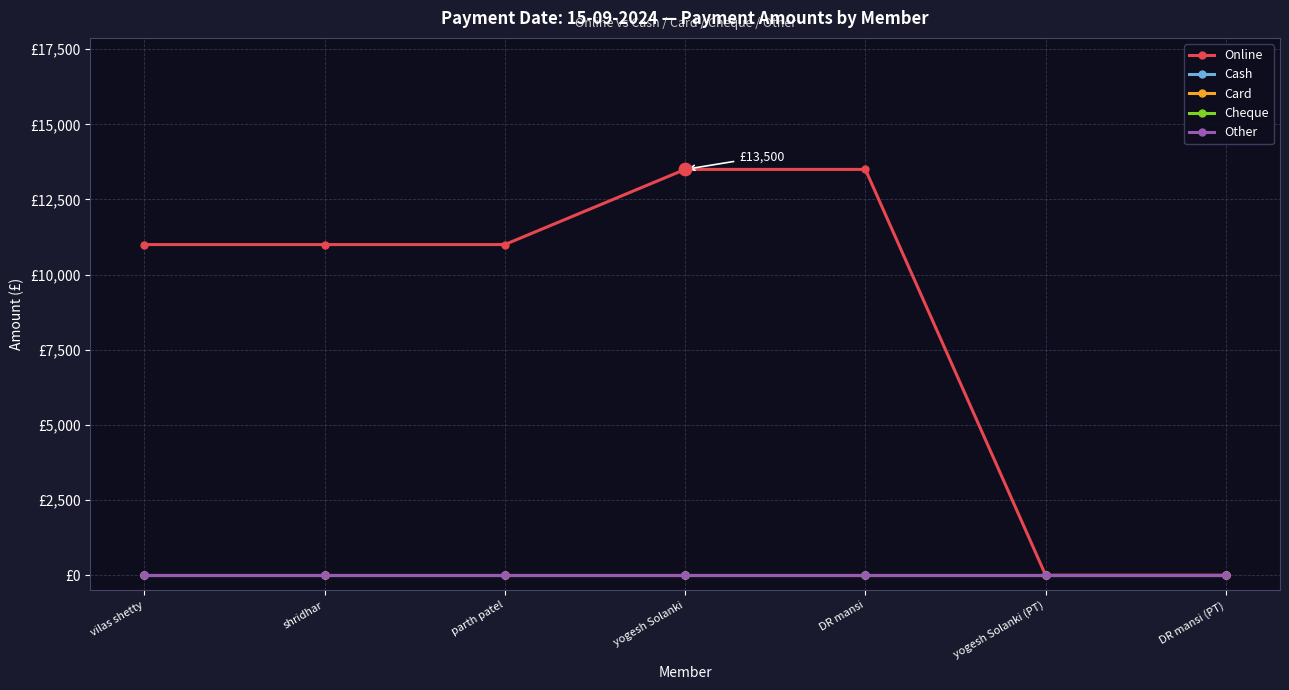

Does the chart have visible grid lines?

Yes